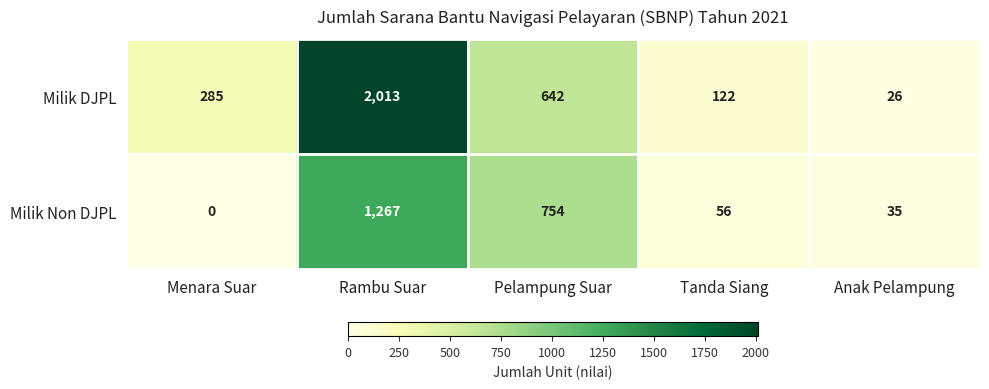

What is the spread (max minus min) of values at Pelampung Suar?

112